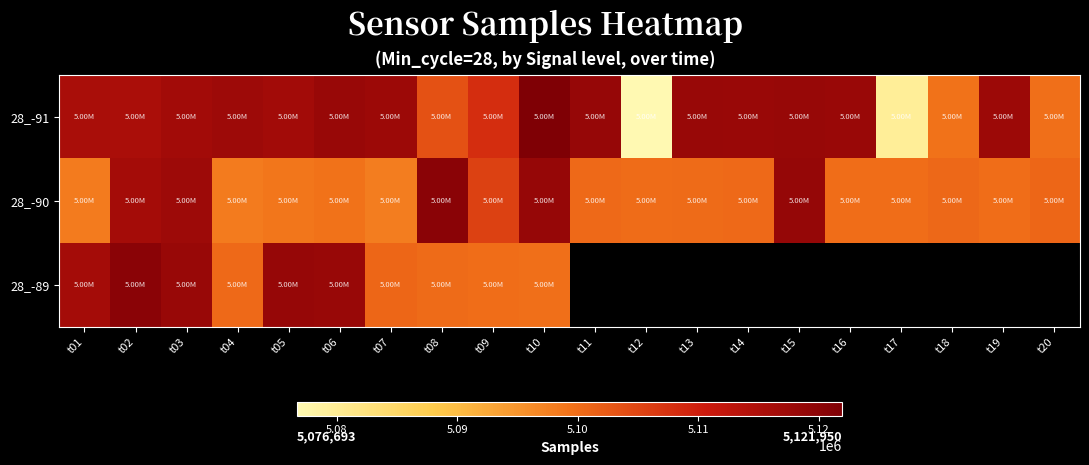

Rank the categories by 28_-91 value from highest to lowest.

t10, t11, t15, t13, t06, t16, t14, t19, t07, t04, t05, t03, t01, t02, t09, t08, t20, t18, t17, t12